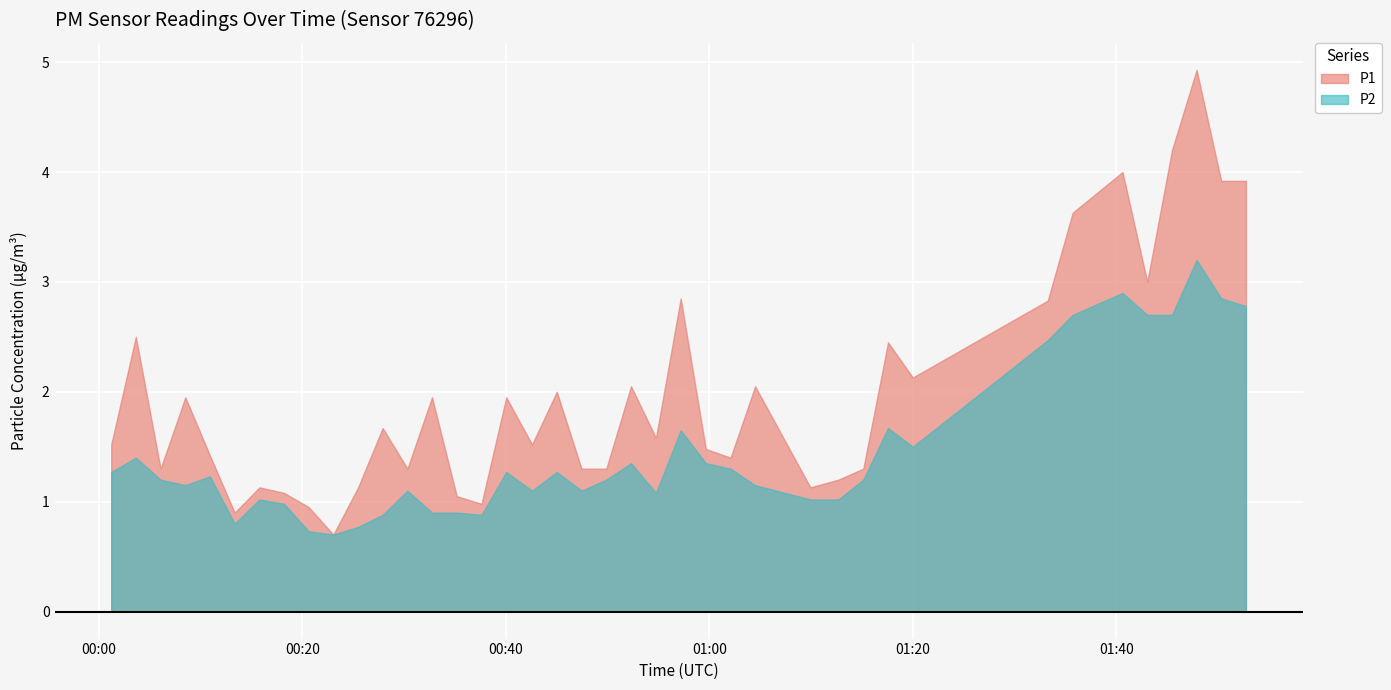

Reading left to right, what are all the values shown in this chart?

P1: 1.5	2.5	1.3	1.9	1.4	0.9	1.1	1.1	0.9	0.7	1.1	1.7	1.3	1.9	1.1	1.0	1.9	1.5	2.0	1.3	1.3	2.0	1.6	2.9	1.5	1.4	2.0	1.1	1.2	1.3	2.5	2.1	2.8	3.6	4.0	3.0	4.2	4.9	3.9	3.9
P2: 1.3	1.4	1.2	1.1	1.2	0.8	1.0	1.0	0.7	0.7	0.8	0.9	1.1	0.9	0.9	0.9	1.3	1.1	1.3	1.1	1.2	1.4	1.1	1.6	1.4	1.3	1.1	1.0	1.0	1.2	1.7	1.5	2.5	2.7	2.9	2.7	2.7	3.2	2.9	2.8